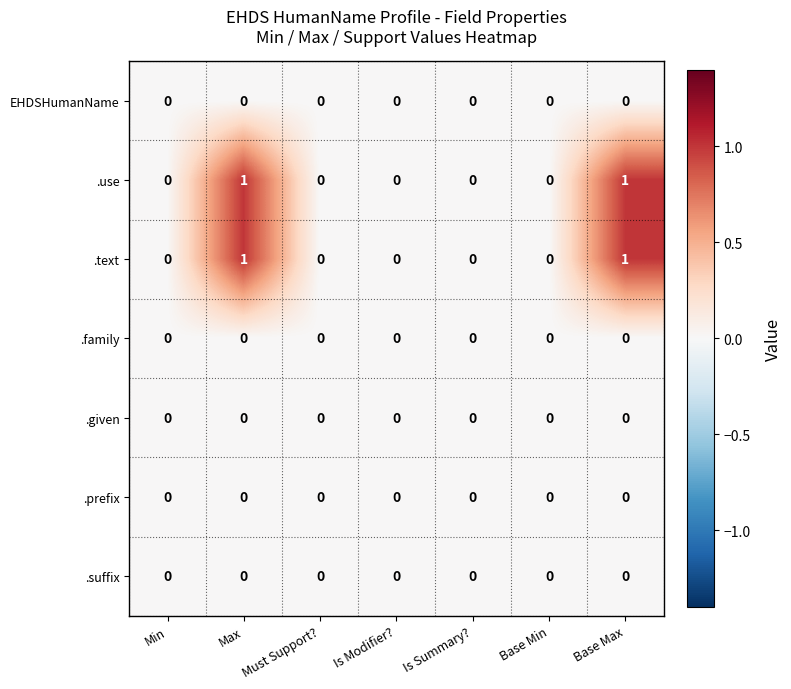

Count the .use values in the range 0 to 1.

7